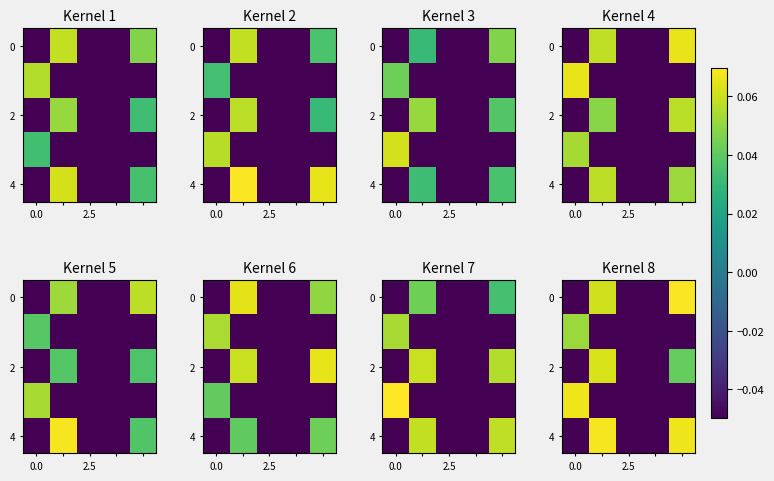

What is the difference between the maximum and minimum values in the 2 series?

0.1